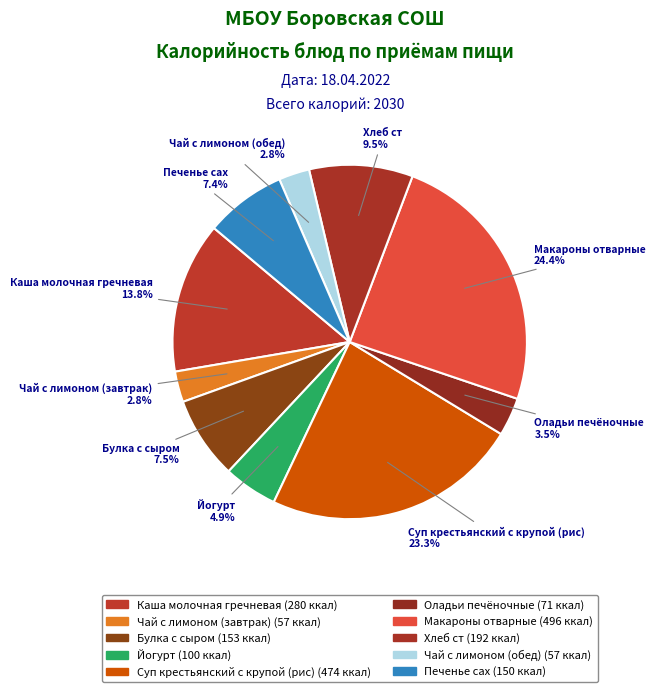

How many segments does this pie chart have?

10